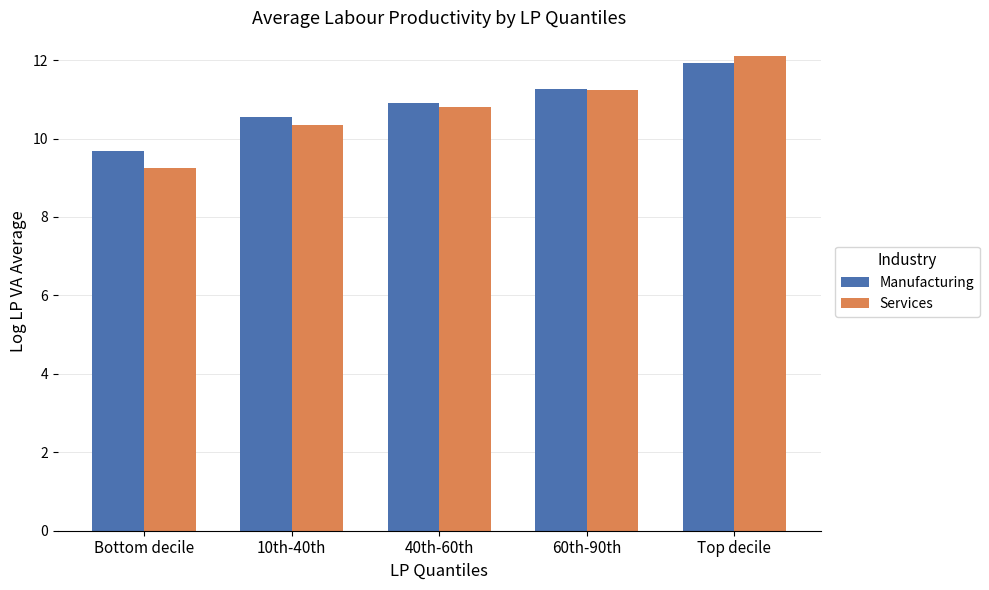

Rank the series at 40th-60th from lowest to highest value.

Services, Manufacturing